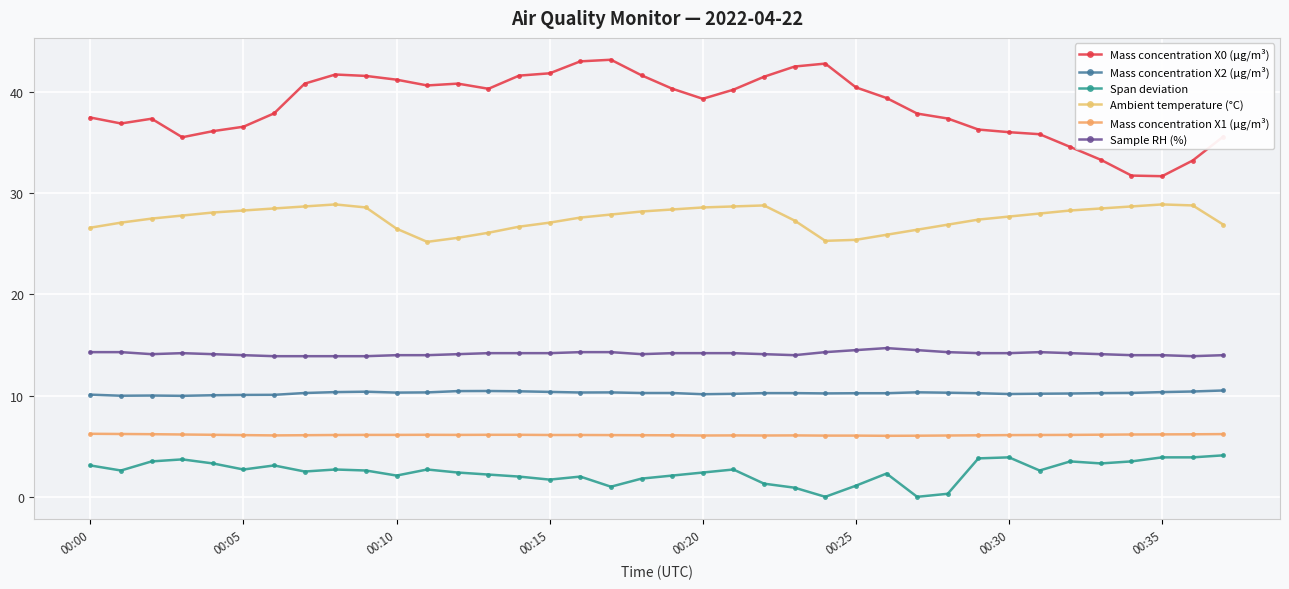

How many data points does each series have?

38